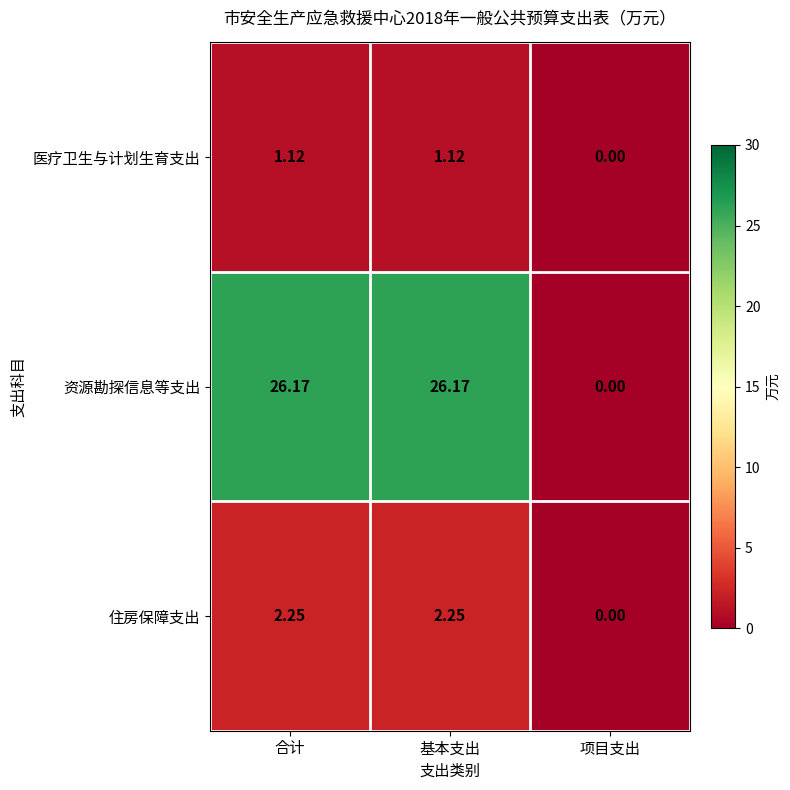

Between 基本支出 and 项目支出, which series saw the biggest shift?

资源勘探信息等支出